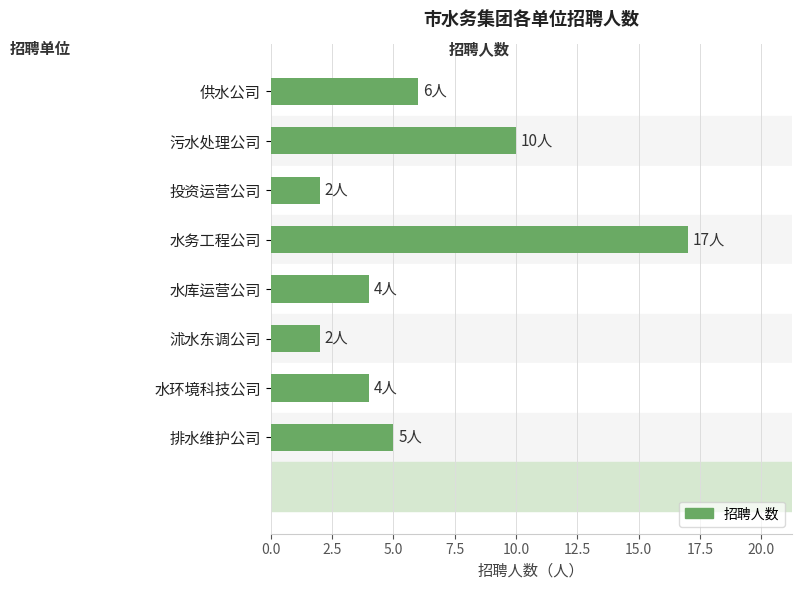

Reading bottom to top, transcribe all the data shown in this chart.

排水维护公司=5	水环境科技公司=4	沭水东调公司=2	水库运营公司=4	水务工程公司=17	投资运营公司=2	污水处理公司=10	供水公司=6